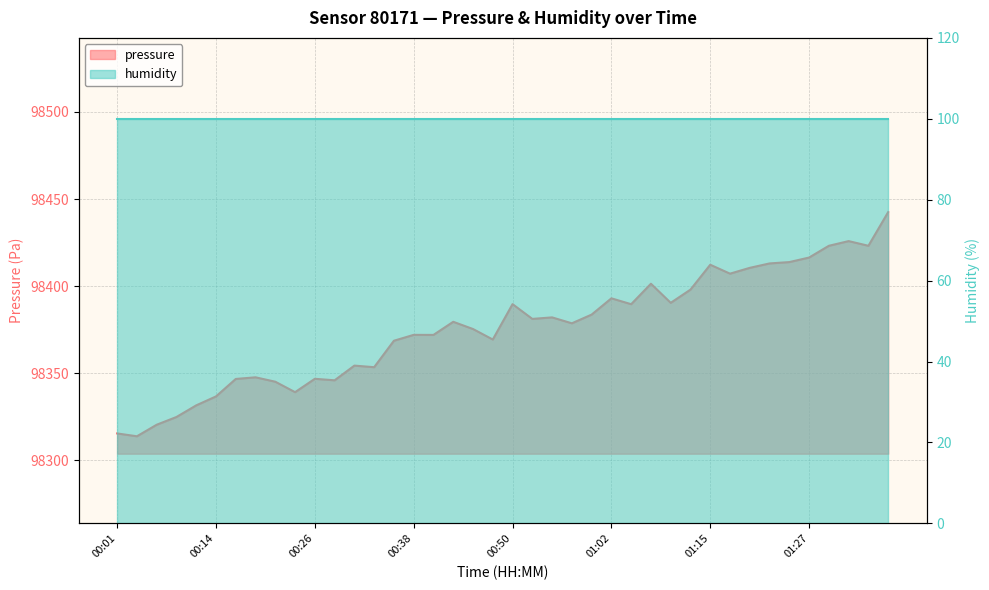

Reading right to left, extract all data points from this chart.

98442.5	98423.2	98425.9	98423.2	98416.4	98413.8	98413.1	98410.5	98407.2	98412.3	98398.0	98390.4	98401.4	98389.7	98393.0	98383.7	98378.7	98382.1	98381.2	98389.7	98369.4	98375.4	98379.6	98372.0	98372.1	98368.7	98353.5	98354.4	98346.0	98346.8	98339.2	98345.2	98347.7	98346.8	98336.7	98331.6	98324.9	98320.5	98313.8	98315.5